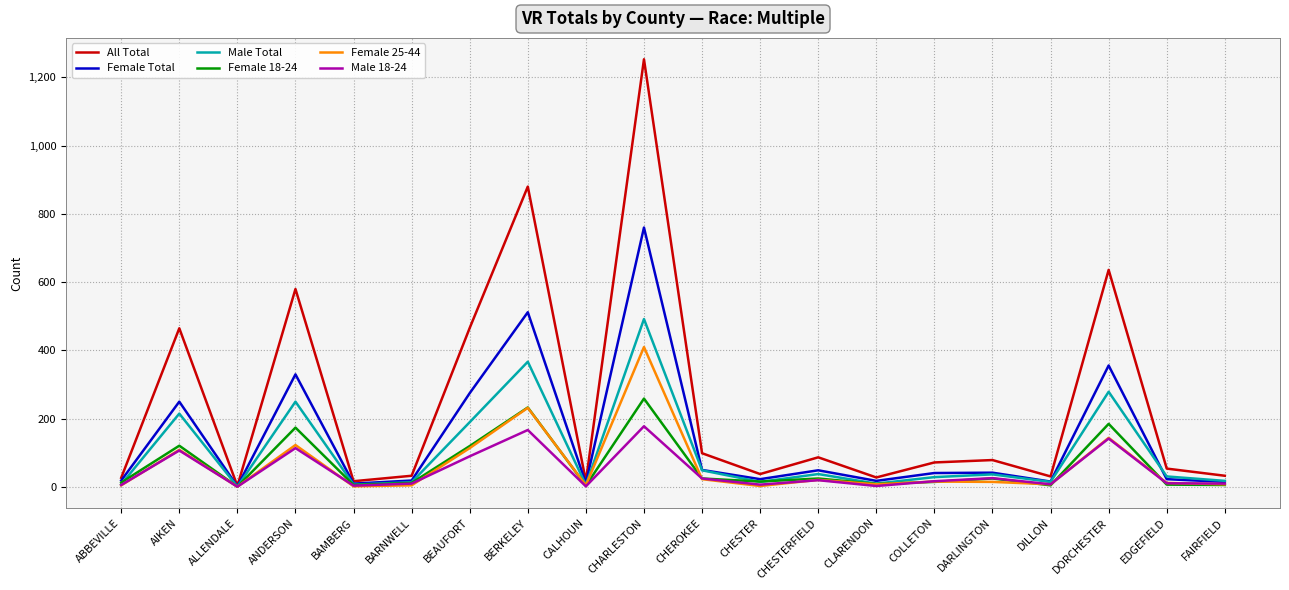

The value of Male Total at ANDERSON is 250. True or false?

True